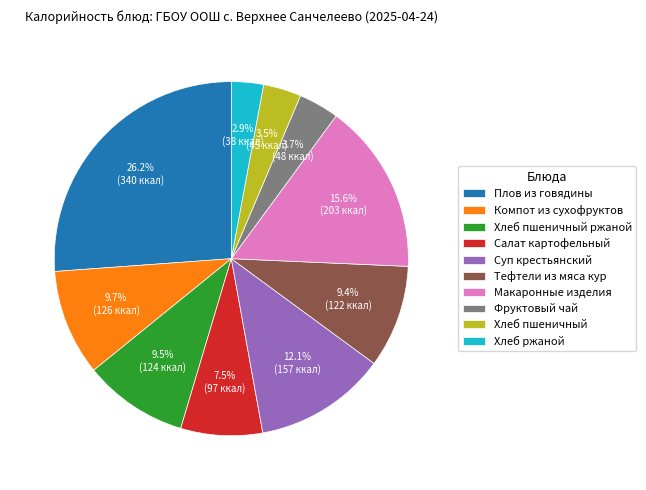

Is there a majority slice in this chart?

No